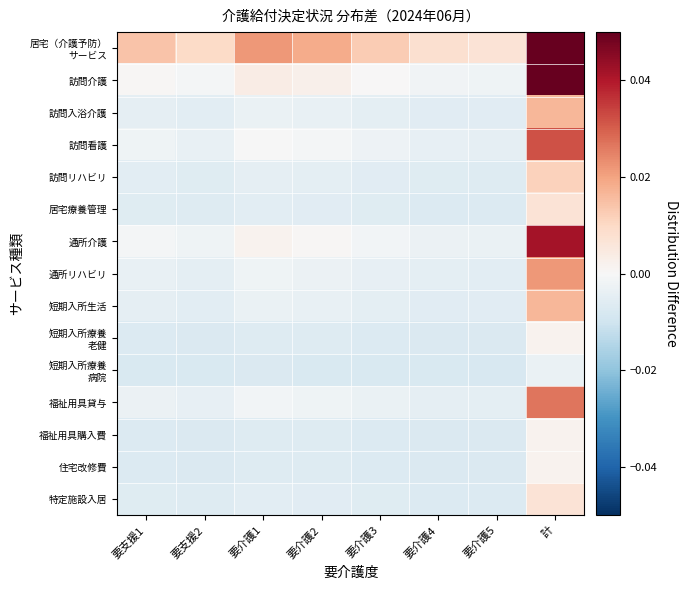

What is the maximum value shown in the chart?

0.1